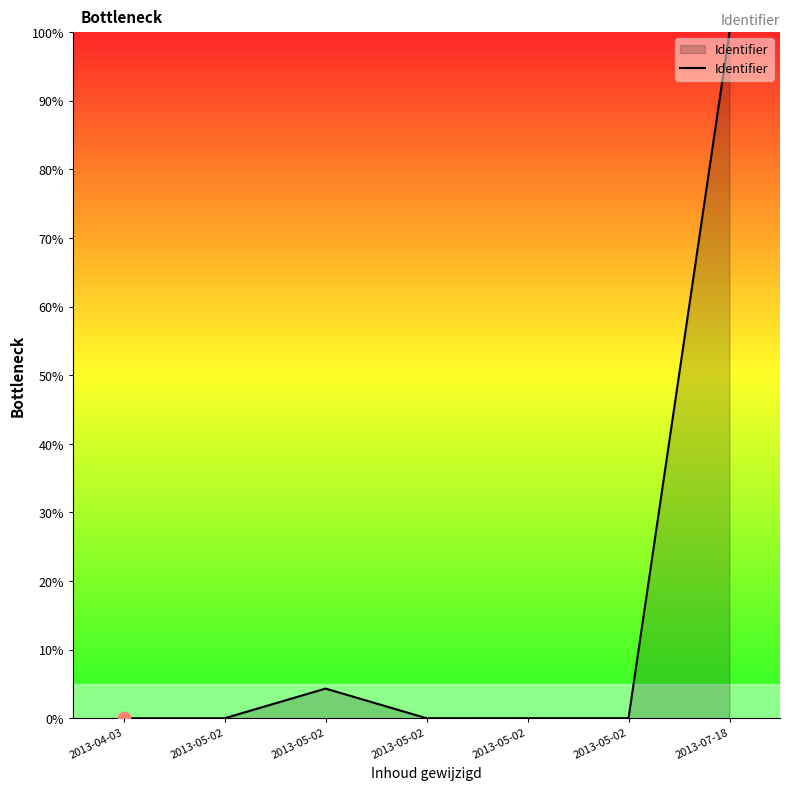

Which has a higher value, 2013-05-02 or 2013-05-02?

2013-05-02